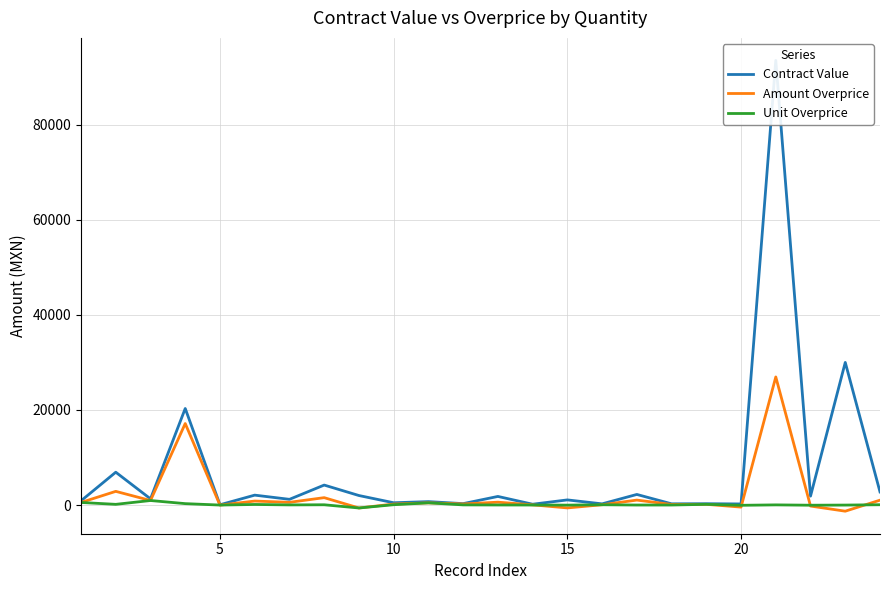

What is the difference between the second highest and second lowest values in the Contract Value series?

29811.7